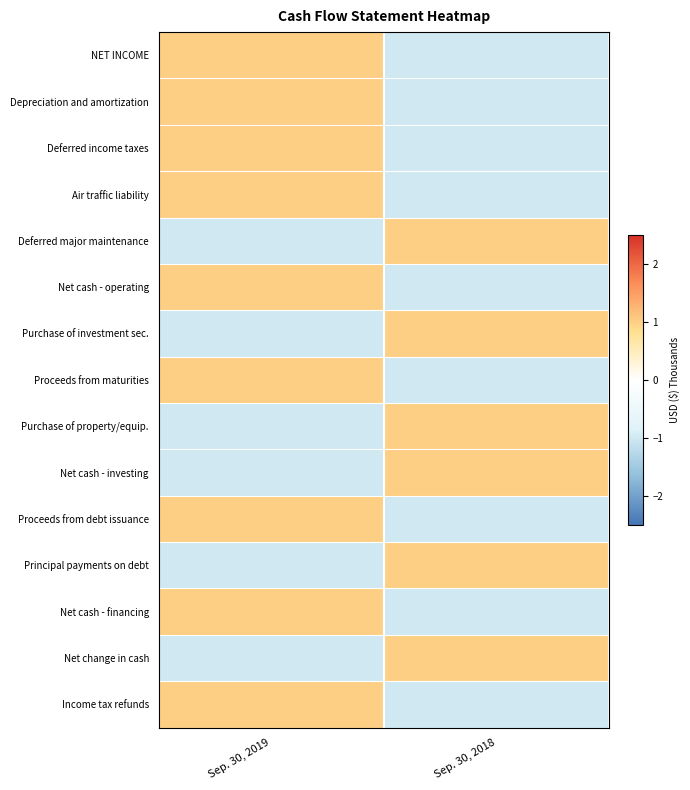

Between Sep. 30, 2018 and Sep. 30, 2019, which is larger?

Sep. 30, 2019